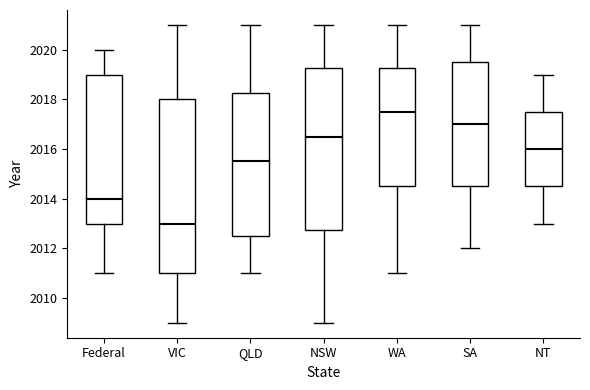

Where is the upper edge of the box for Federal on the y-axis? The values are not printed on the chart, so give them approximately, as read against the axis.

2019.0